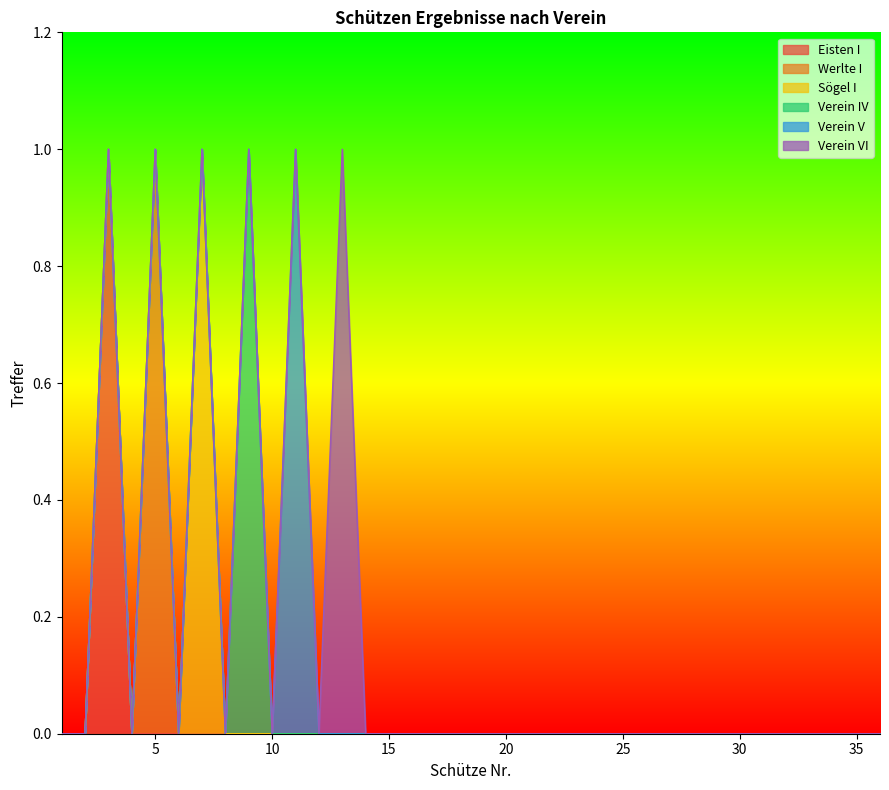

How many Verein V values are between 0 and 1?

36